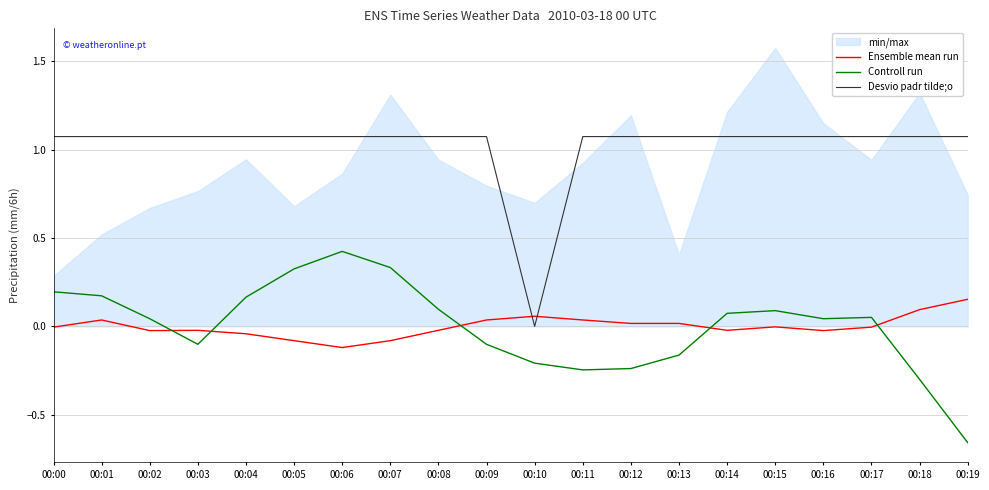

Reading left to right, list all the values displayed in this chart.

Ensemble mean run: 00:00=-0.0	00:01=0.0	00:02=-0.0	00:03=-0.0	00:04=-0.0	00:05=-0.1	00:06=-0.1	00:07=-0.1	00:08=-0.0	00:09=0.0	00:10=0.1	00:11=0.0	00:12=0.0	00:13=0.0	00:14=-0.0	00:15=-0.0	00:16=-0.0	00:17=-0.0	00:18=0.1	00:19=0.2
Controll run: 00:00=0.2	00:01=0.2	00:02=0.0	00:03=-0.1	00:04=0.2	00:05=0.3	00:06=0.4	00:07=0.3	00:08=0.1	00:09=-0.1	00:10=-0.2	00:11=-0.2	00:12=-0.2	00:13=-0.2	00:14=0.1	00:15=0.1	00:16=0.0	00:17=0.1	00:18=-0.3	00:19=-0.7
Desvio padr tilde;o: 00:00=1.1	00:01=1.1	00:02=1.1	00:03=1.1	00:04=1.1	00:05=1.1	00:06=1.1	00:07=1.1	00:08=1.1	00:09=1.1	00:10=0.0	00:11=1.1	00:12=1.1	00:13=1.1	00:14=1.1	00:15=1.1	00:16=1.1	00:17=1.1	00:18=1.1	00:19=1.1